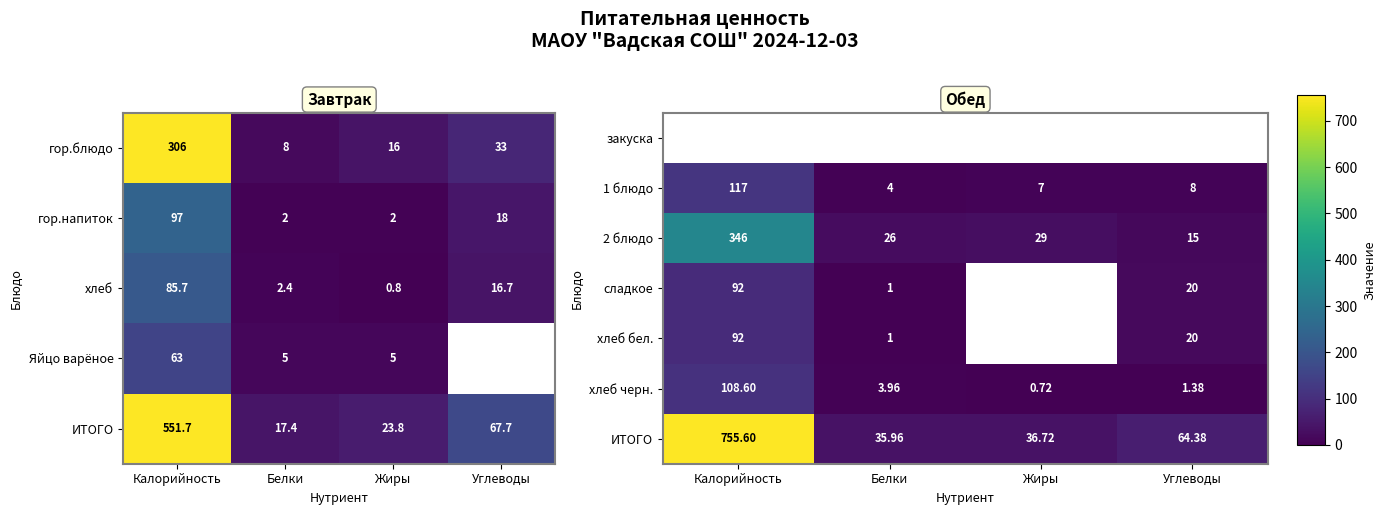

Is the value of сладкое at Углеводы greater than the value of хлеб бел. at Калорийность?

No